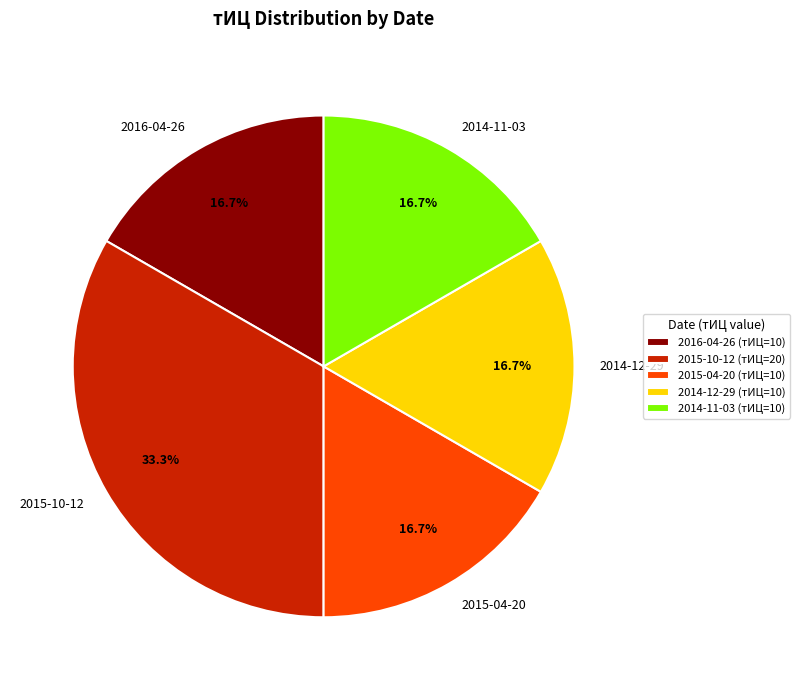

What is the ratio of the value at 2014-11-03 to the value at 2015-10-12?

0.5